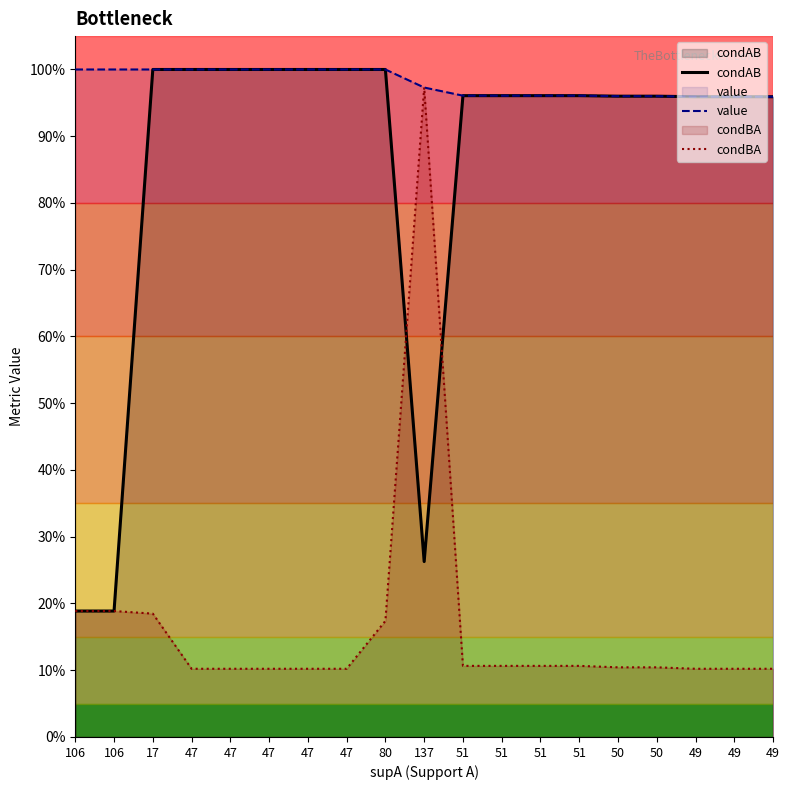

Reading left to right, what are all the values shown in this chart?

condAB: 0.2	0.2	1.0	1.0	1.0	1.0	1.0	1.0	1.0	0.3	1.0	1.0	1.0	1.0	1.0	1.0	1.0	1.0	1.0
value: 1.0	1.0	1.0	1.0	1.0	1.0	1.0	1.0	1.0	1.0	1.0	1.0	1.0	1.0	1.0	1.0	1.0	1.0	1.0
condBA: 0.2	0.2	0.2	0.1	0.1	0.1	0.1	0.1	0.2	1.0	0.1	0.1	0.1	0.1	0.1	0.1	0.1	0.1	0.1